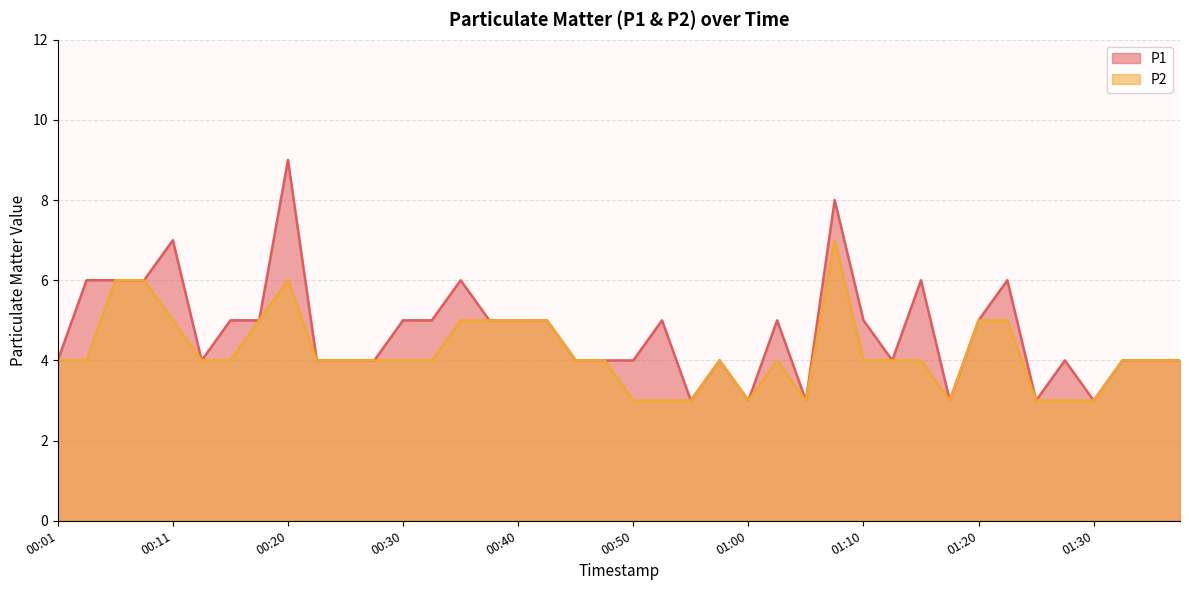

Which series changed the most between 00:45 and 01:17?

P1